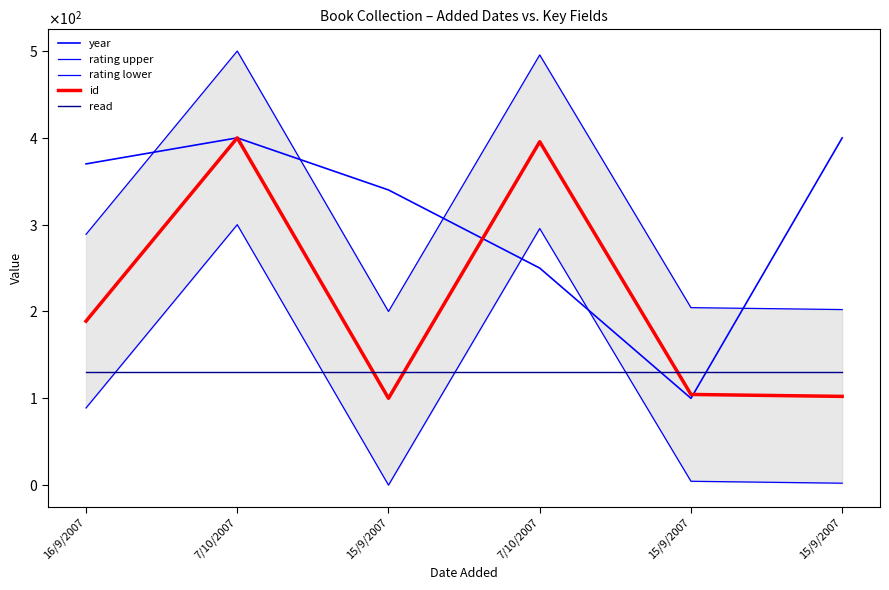

Between 7/10/2007 and 15/9/2007, which series saw the biggest shift?

rating upper